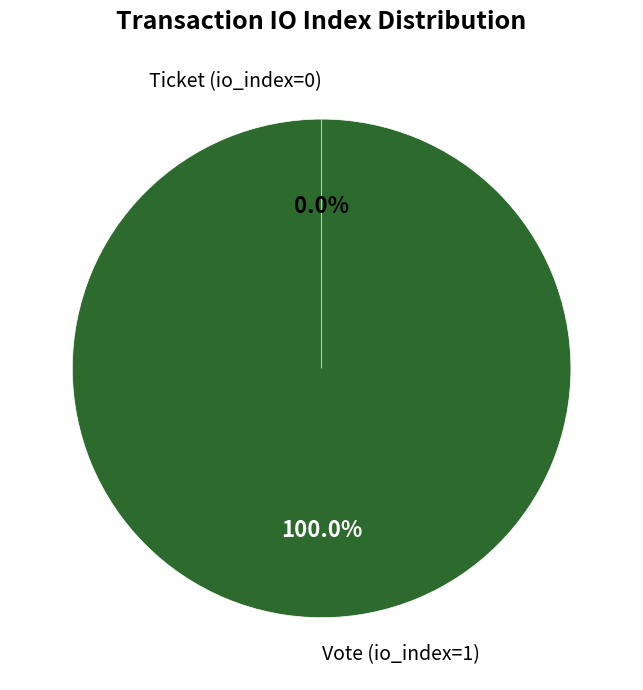

How many slices are in this pie chart?

2